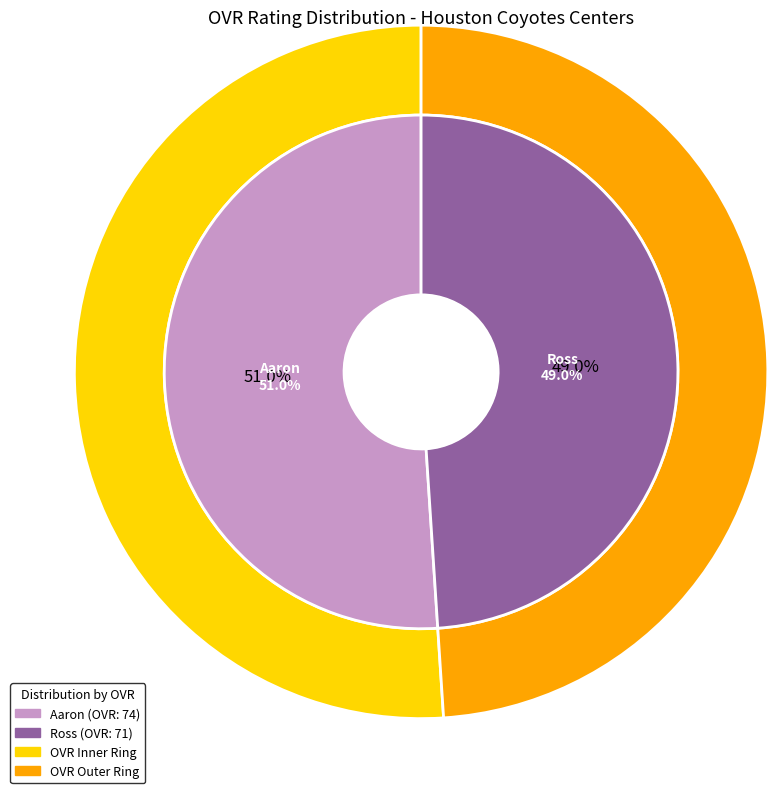

Which slice is the smallest?

Ross